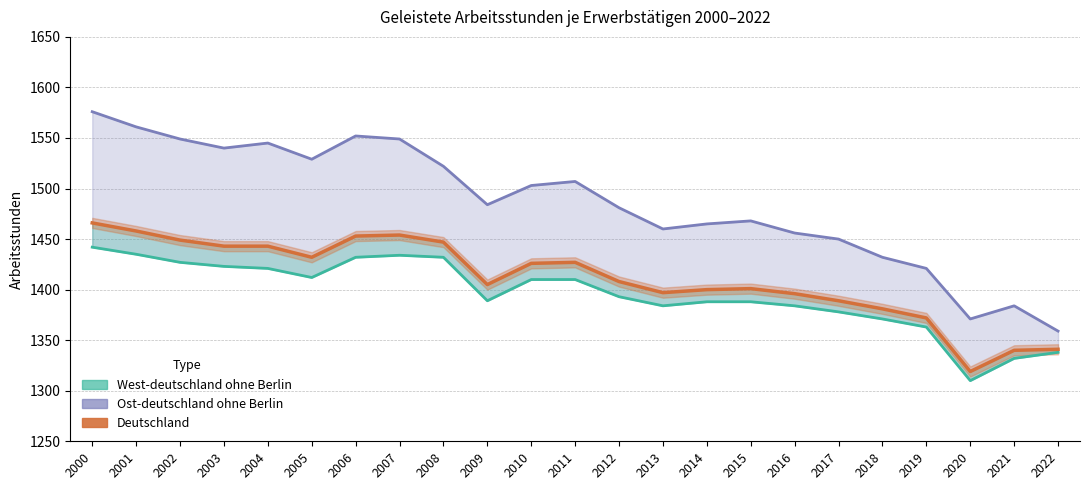

List the labels in order of value, smallest first.

2020, 2021, 2022, 2019, 2018, 2017, 2016, 2013, 2014, 2015, 2009, 2012, 2010, 2011, 2005, 2003, 2004, 2008, 2002, 2006, 2007, 2001, 2000